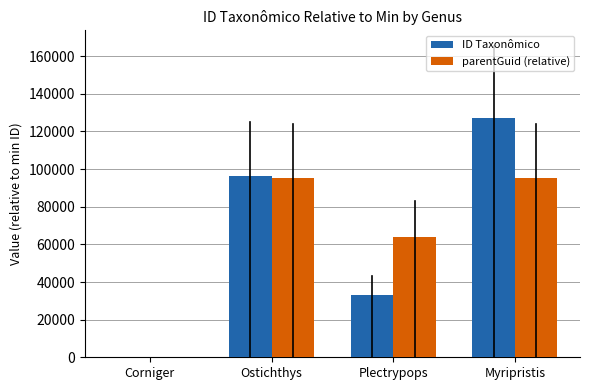

At which category is the sum across all series the highest?

Myripristis